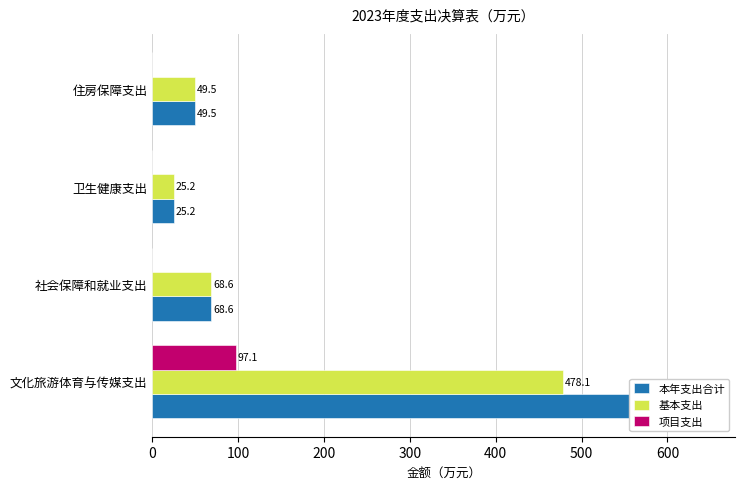

Rank the series by their average value, from lowest to highest.

项目支出, 基本支出, 本年支出合计